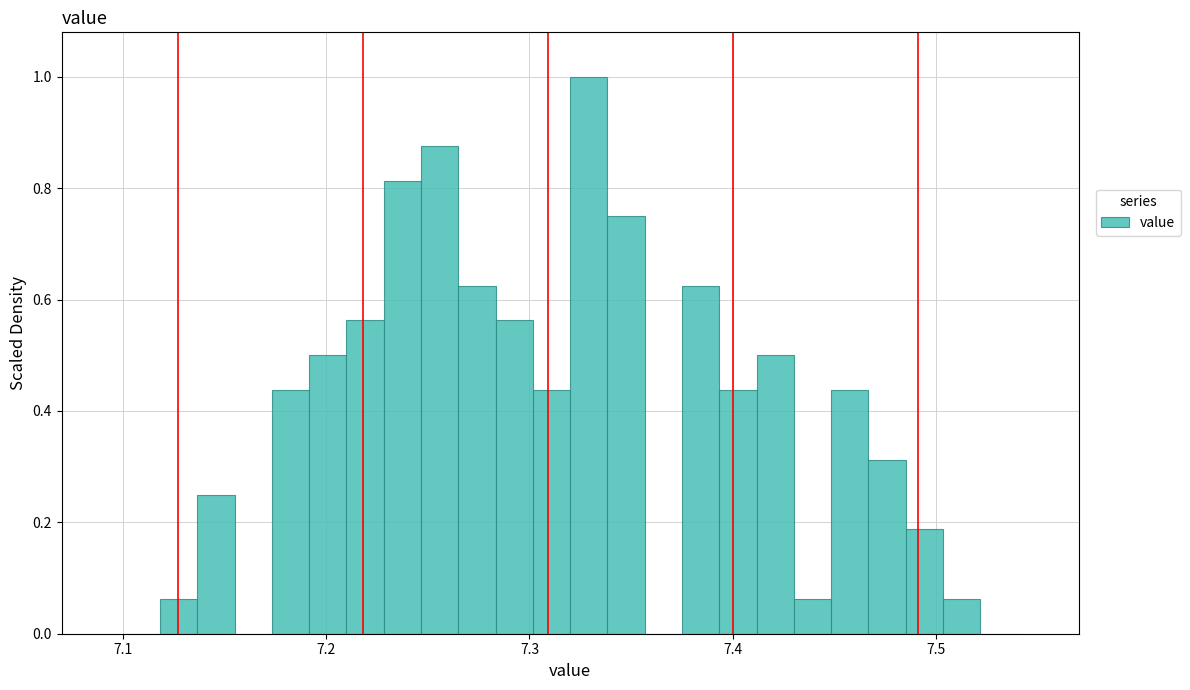

Around what value on the x-axis is the tallest bar? Give the approximate position of its centre, as read against the axis.

7.33